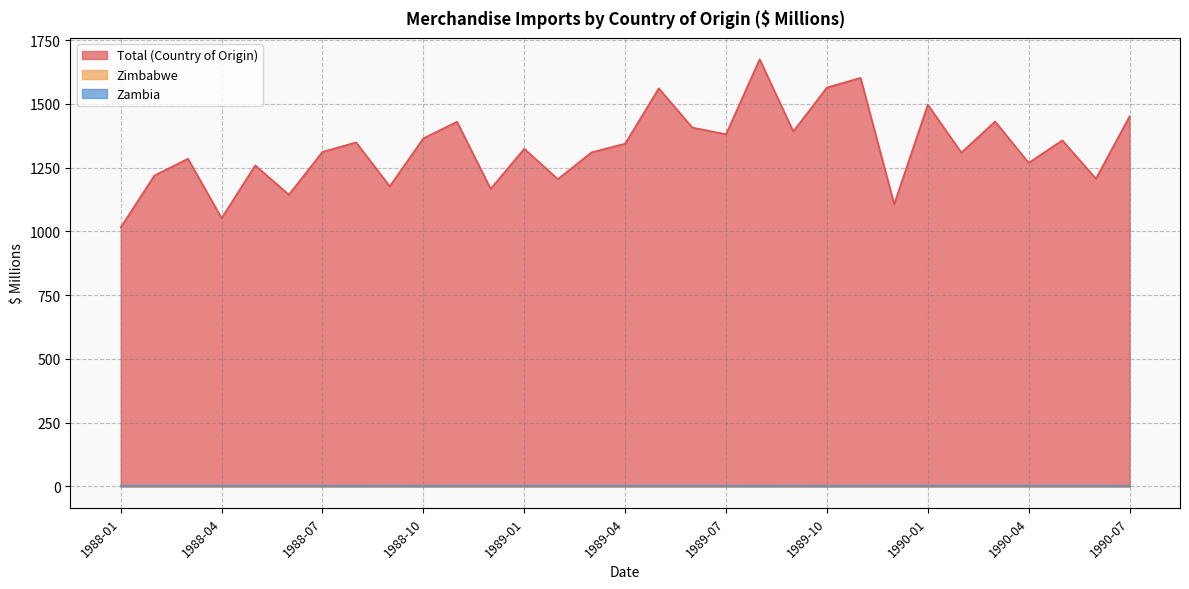

What is the total value across all series at 1988-06?

1144